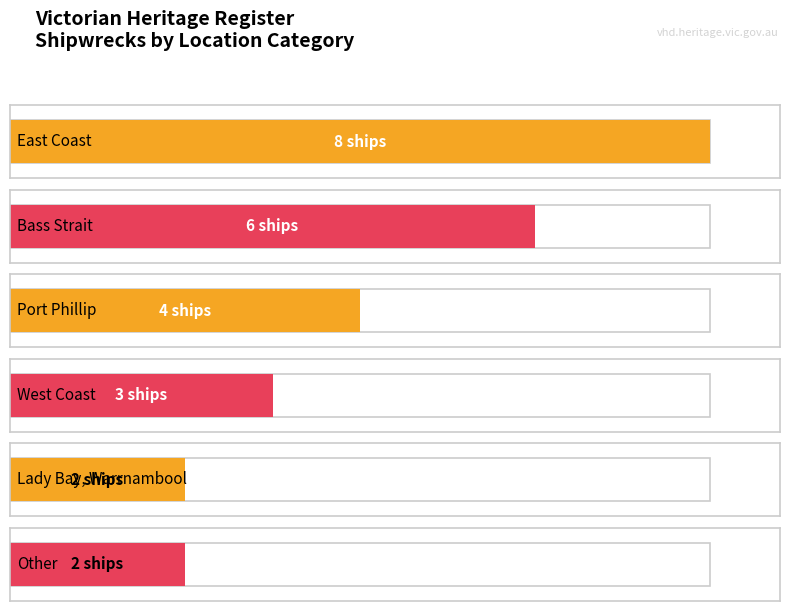

Reading left to right, what are all the values shown in this chart?

East Coast=8	Bass Strait=6	Port Phillip=4	West Coast=3	Lady Bay, Warrnambool=2	Other=2